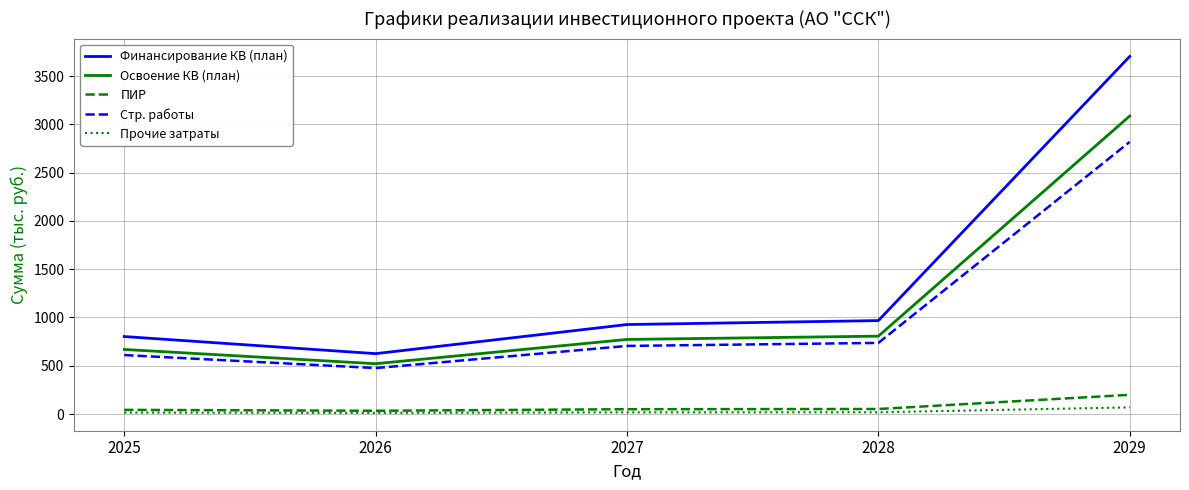

True or false: Стр. работы and Освоение КВ (план) cross at least once.

False